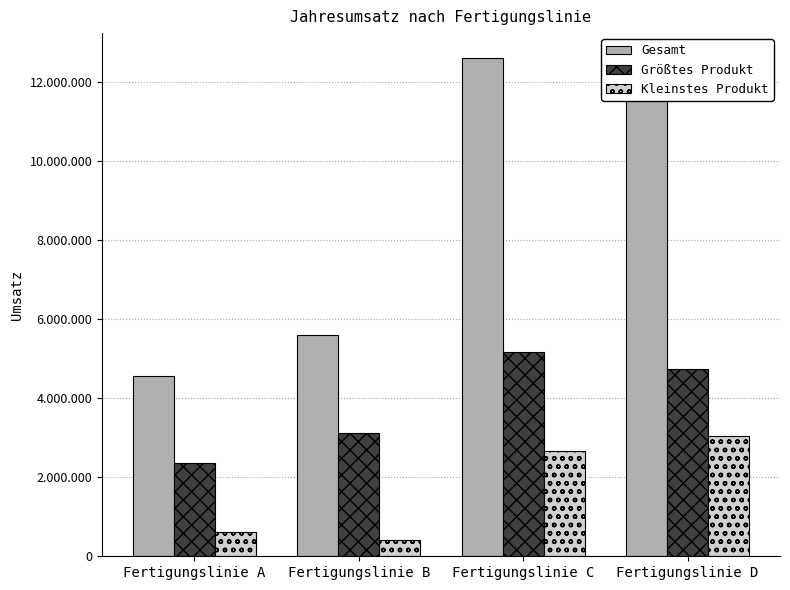

Does the chart contain any negative values?

No